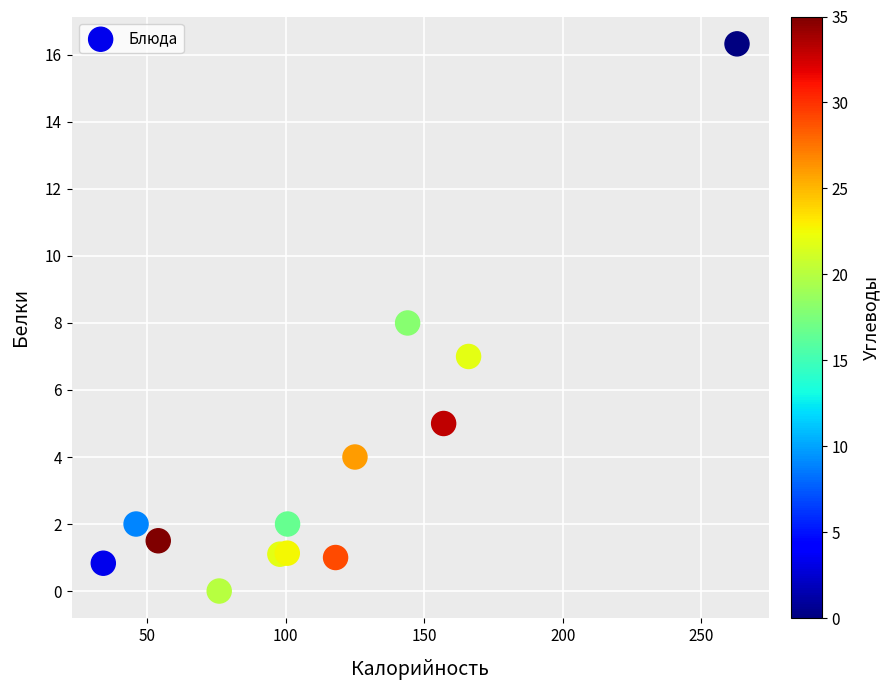

What is the range of Y values (max minus min)?

16.3